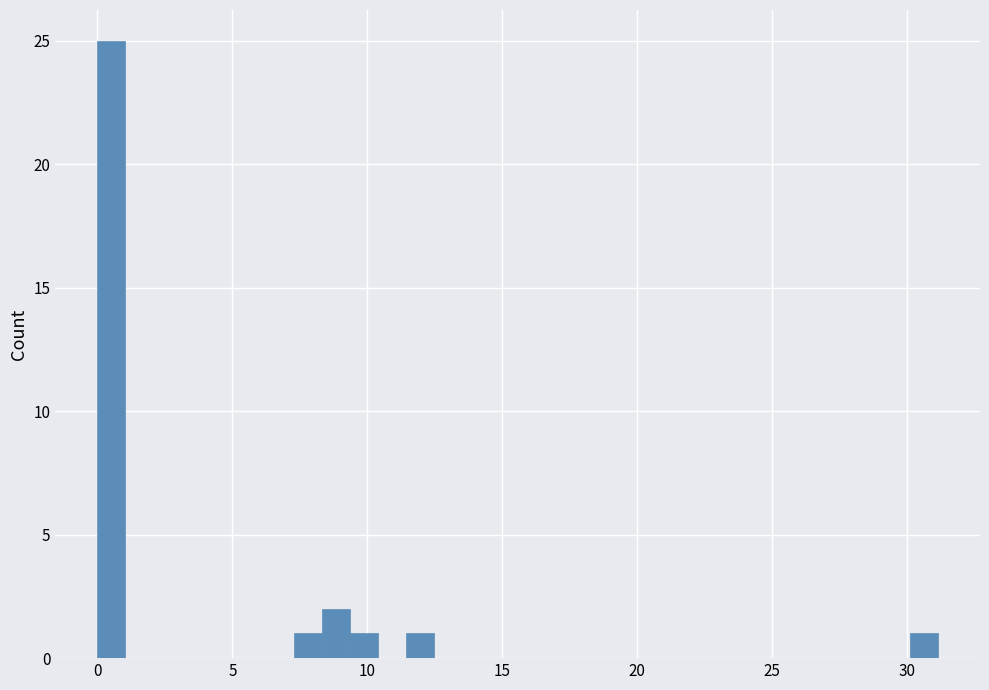

Around what value on the x-axis is the tallest bar? Give the approximate position of its centre, as read against the axis.

0.5